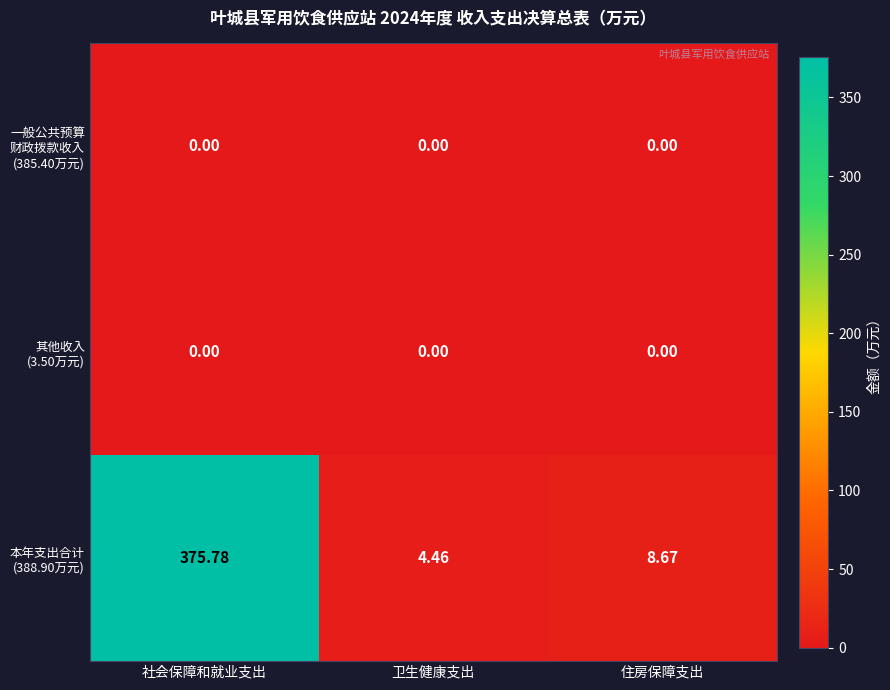

At which category is the sum across all series the highest?

社会保障和就业支出